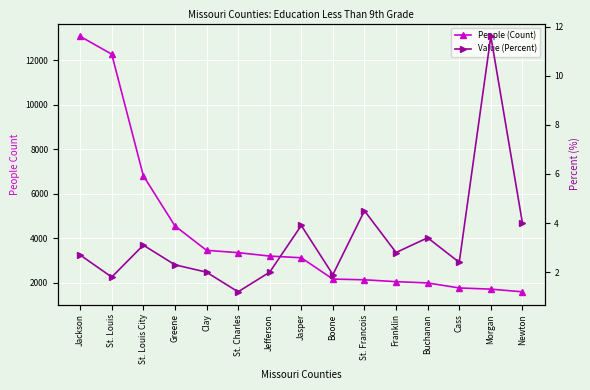

True or false: People (Count) has more than 2 points higher than both neighbors.

False